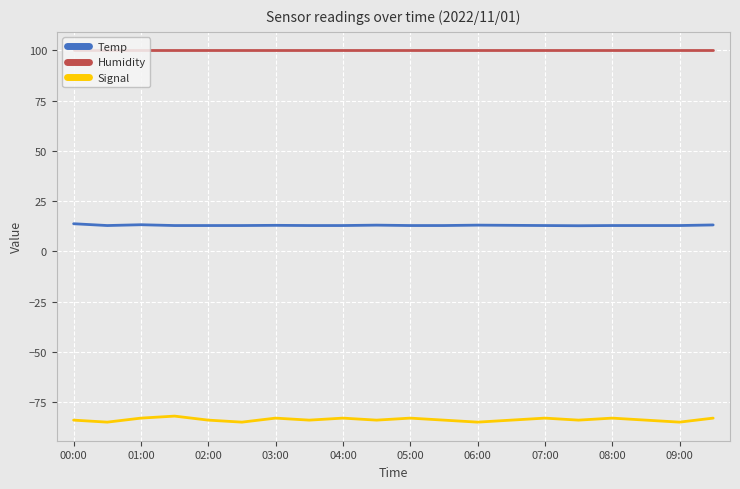

True or false: Humidity and Signal cross at least once.

False